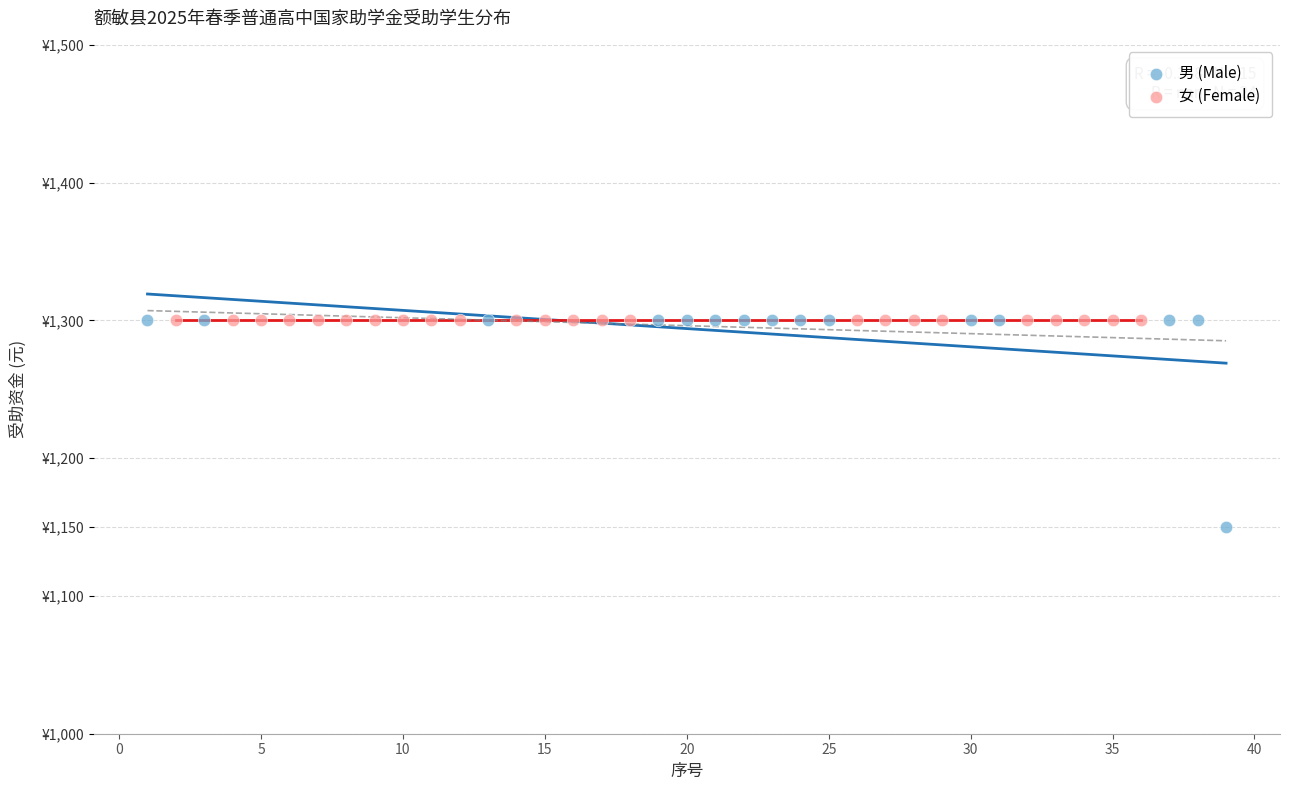

What are all the series names shown in the legend?

男 (Male), 女 (Female)